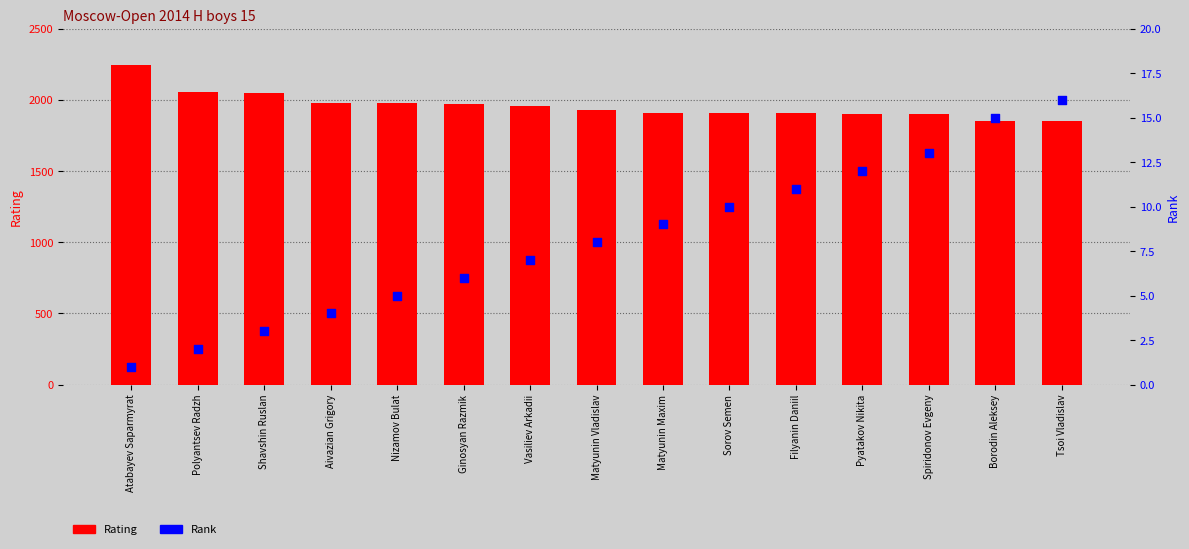

Which series contains the lowest Y value?

Rank